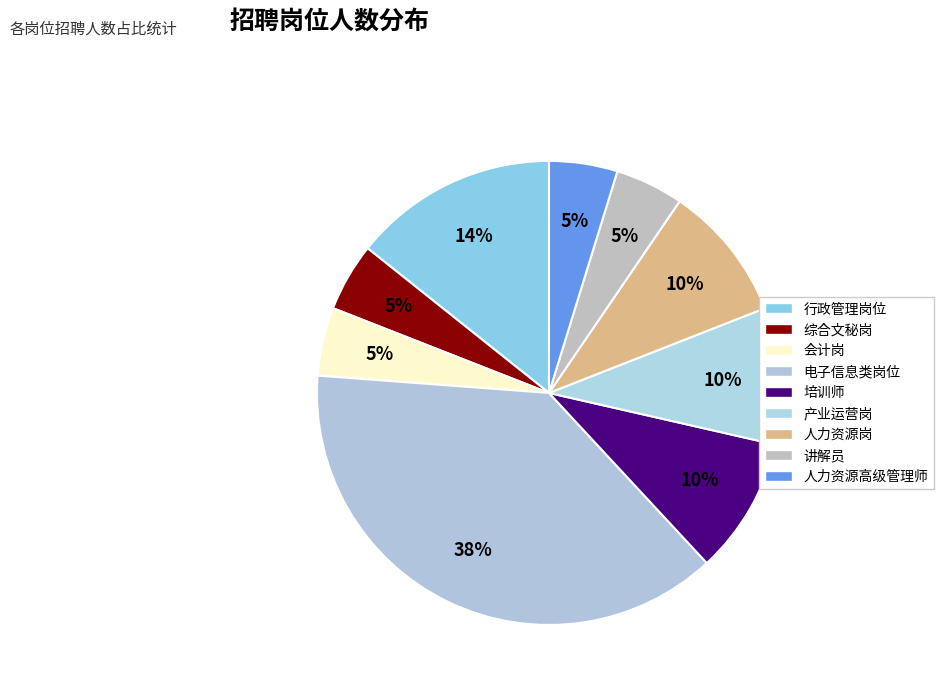

How many segments does this pie chart have?

9